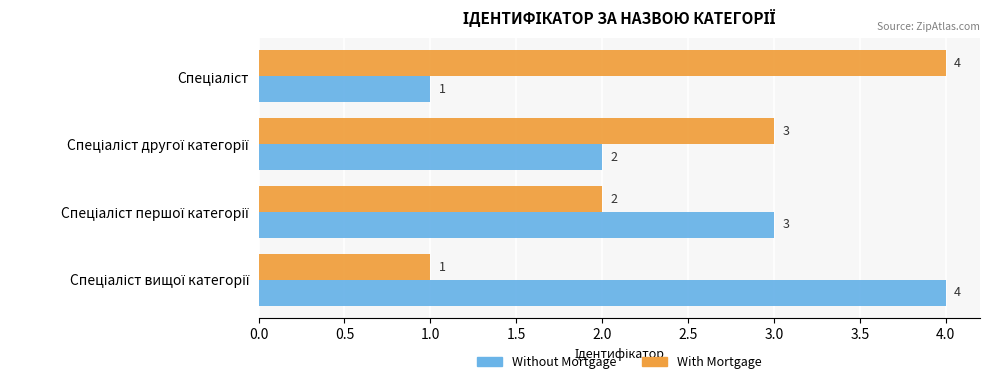

What is the difference between the maximum and minimum values in the Without Mortgage series?

3